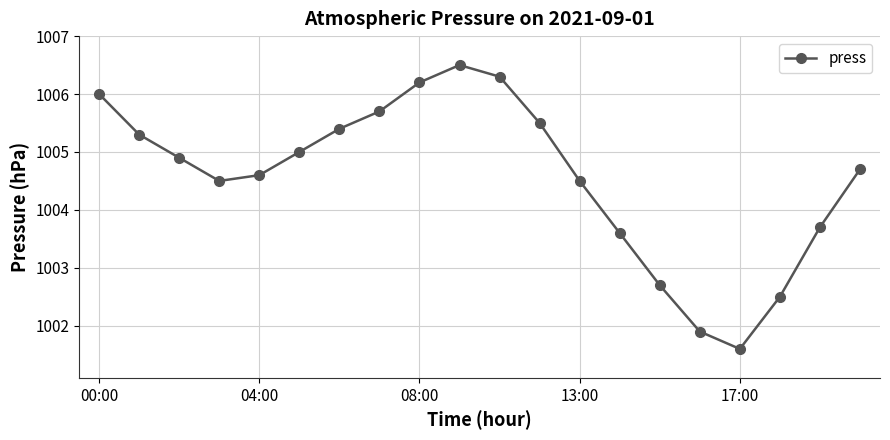

What is the difference between the maximum and minimum values?

4.9